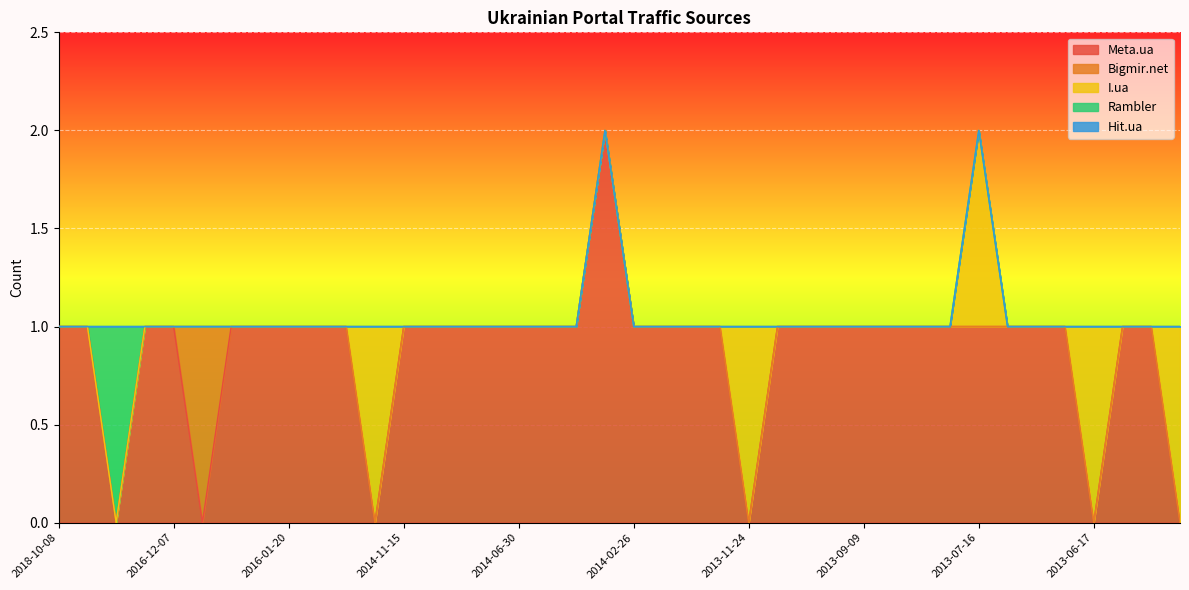

Which series changed the most between 2014-02-26 and 2013-06-02?

Meta.ua